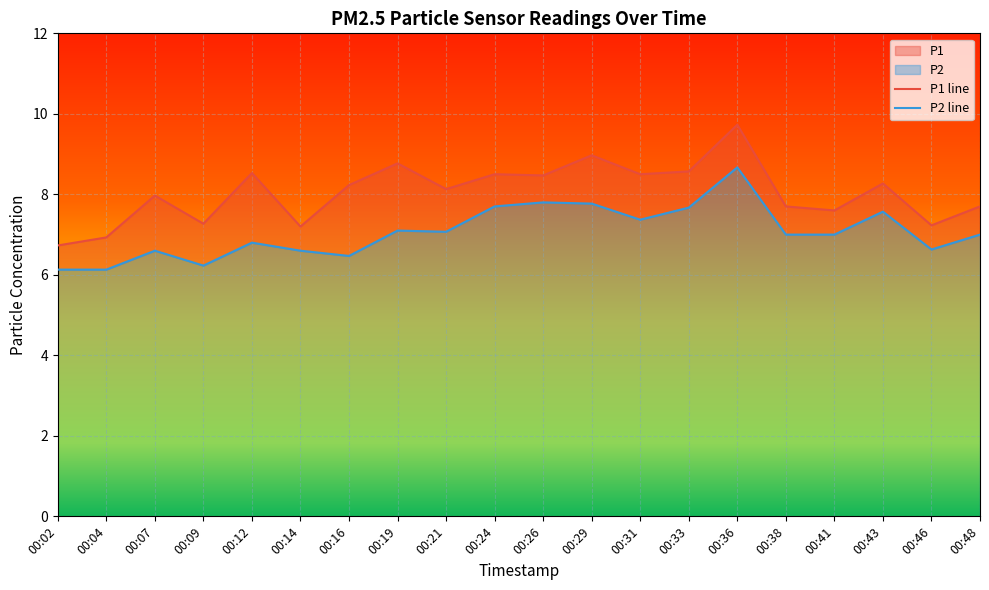

True or false: P2 and P1 cross at least once.

False